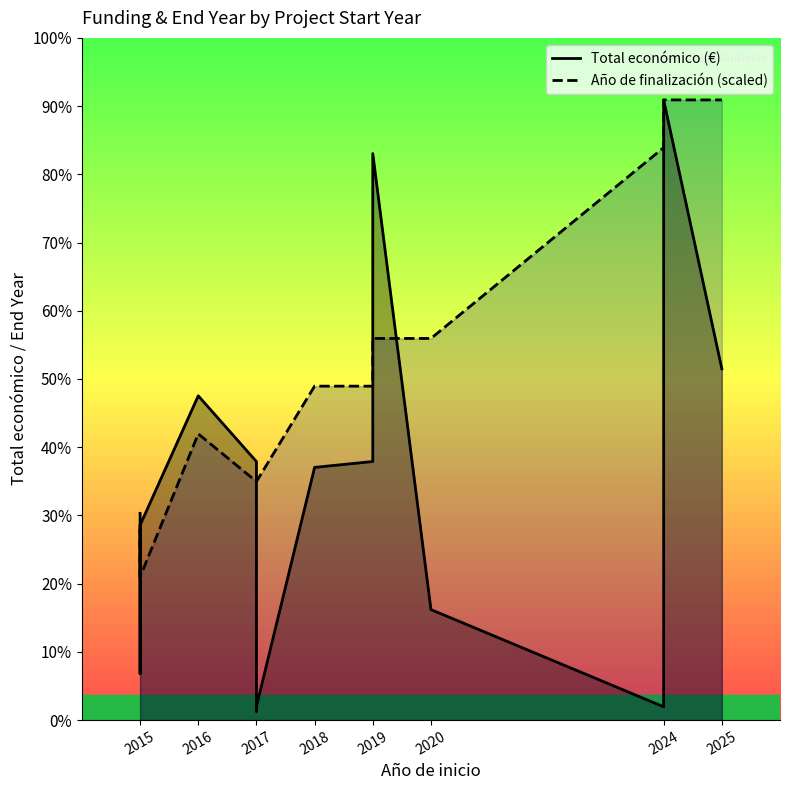

List the series in order of their overall mean, lowest first.

Total económico (€), Año de finalización (scaled)